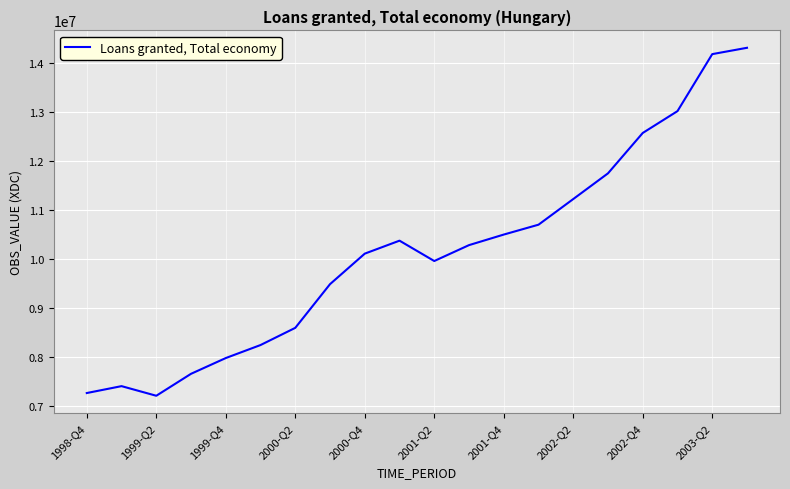

What is the smallest value displayed?

7209941